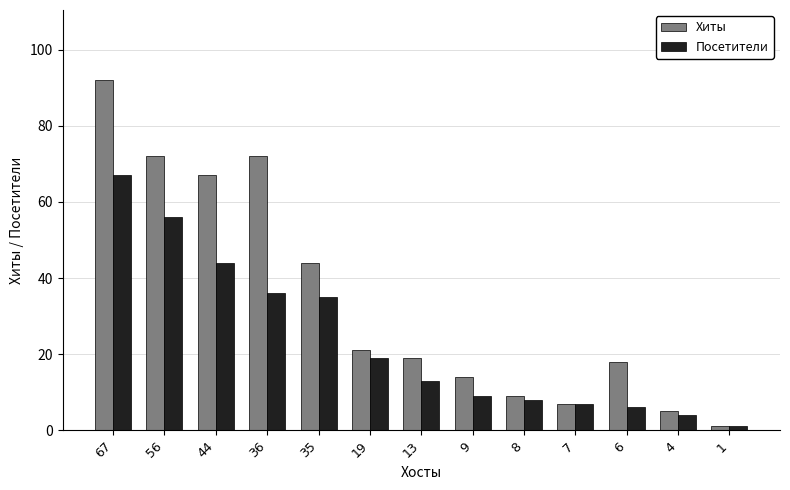

True or false: Хиты has a value of 92 at 67.

True